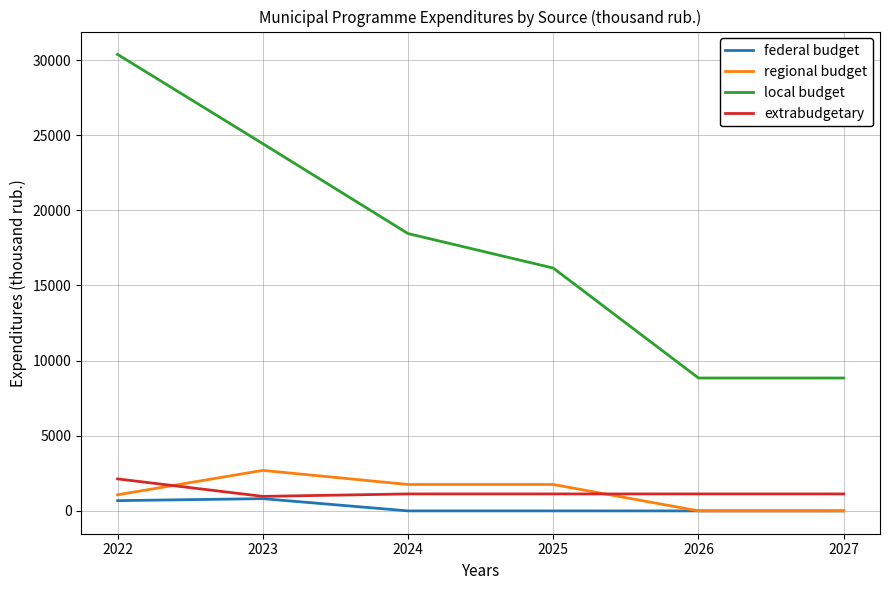

What is the approximate value of local budget at 2023?

24436.1